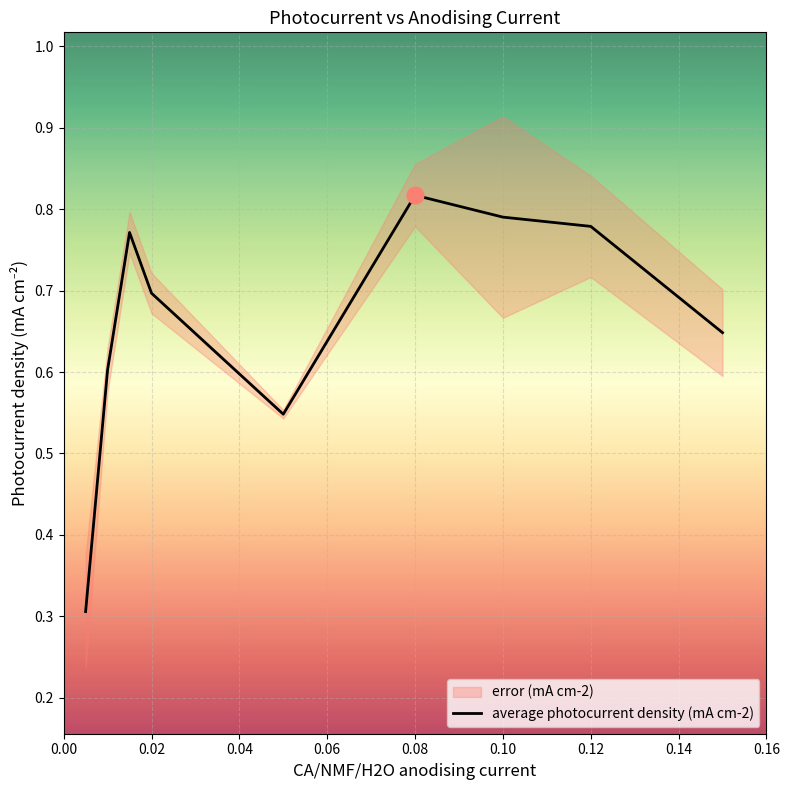

Which category has the highest value in the average photocurrent density (mA cm-2) series?

0.08